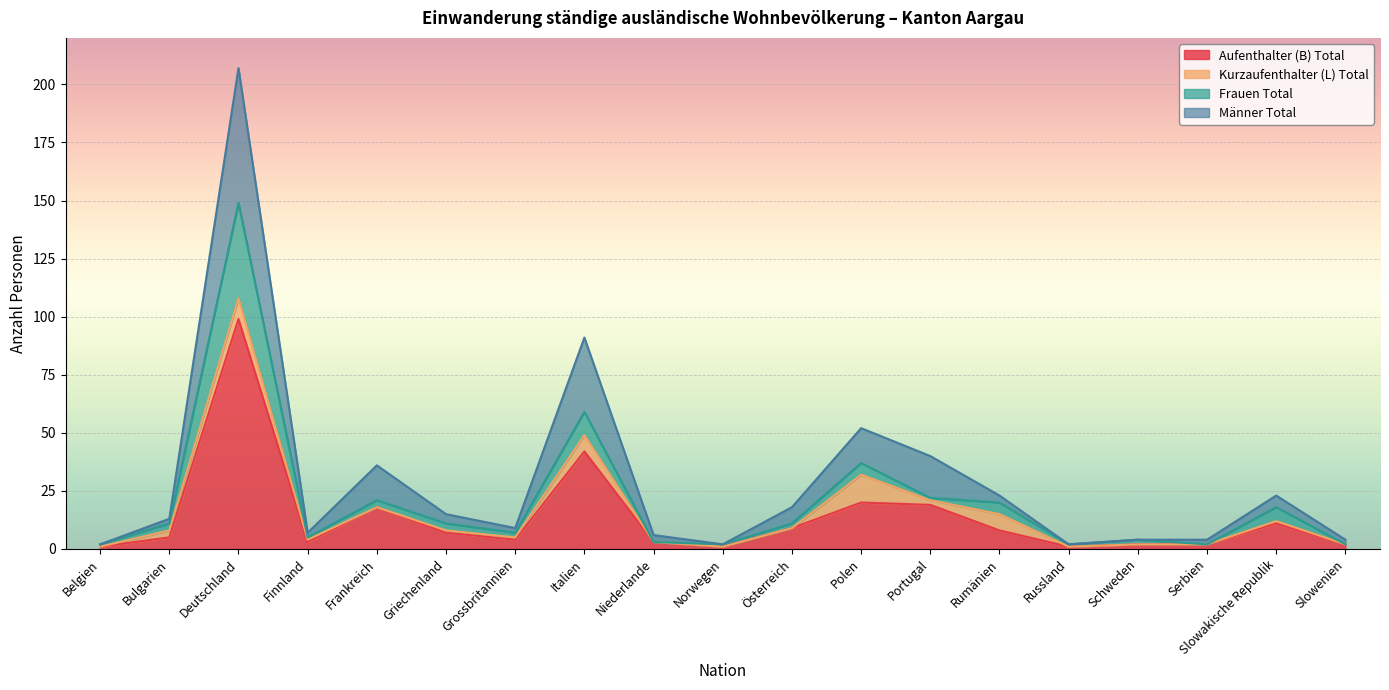

What are all the series names shown in the legend?

Aufenthalter (B) Total, Kurzaufenthalter (L) Total, Frauen Total, Männer Total